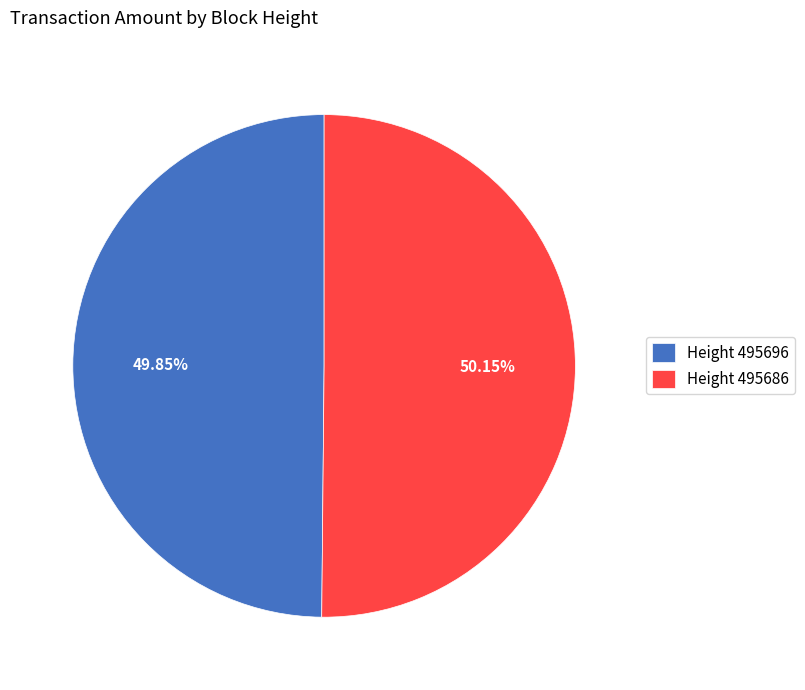

What is the ratio of the value at Height 495696 to the value at Height 495686?

1.0